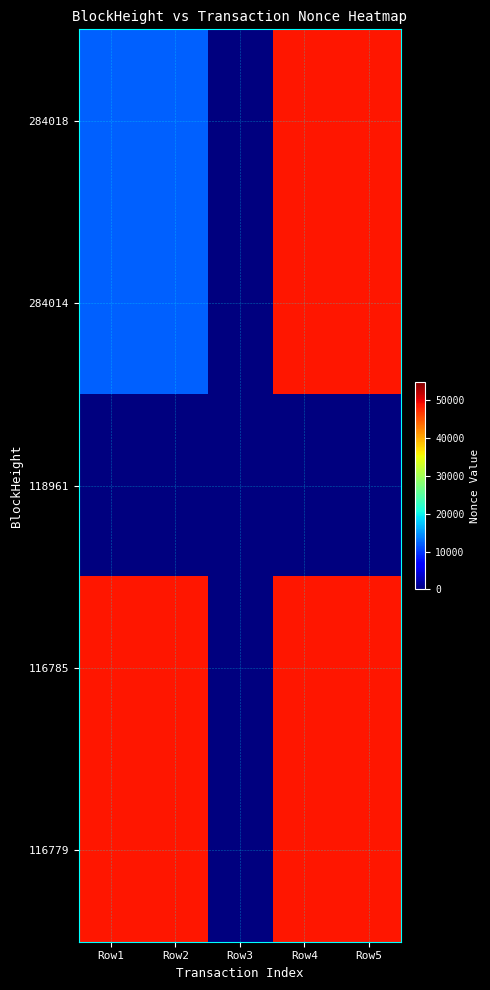

List the series in order of their peak value, lowest first.

118961, 116779, 284018, 284014, 116785